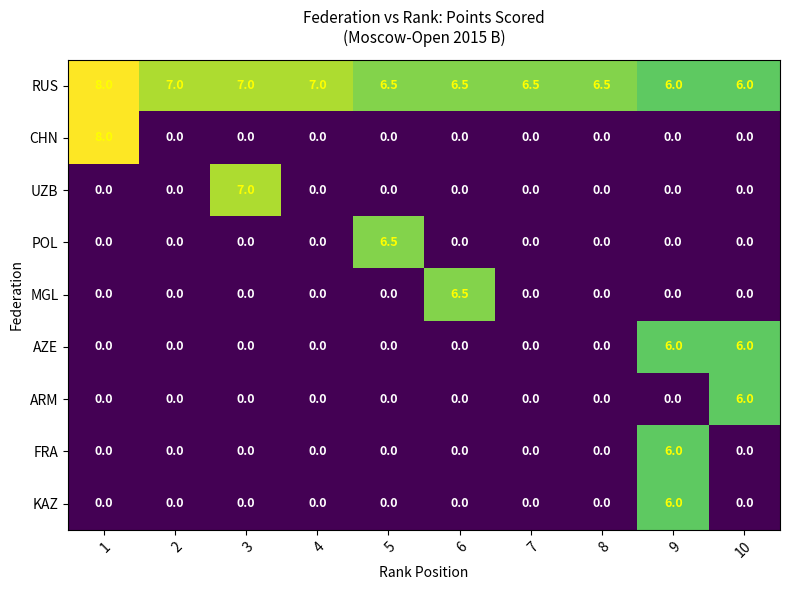

What is the greatest value displayed?

8.0